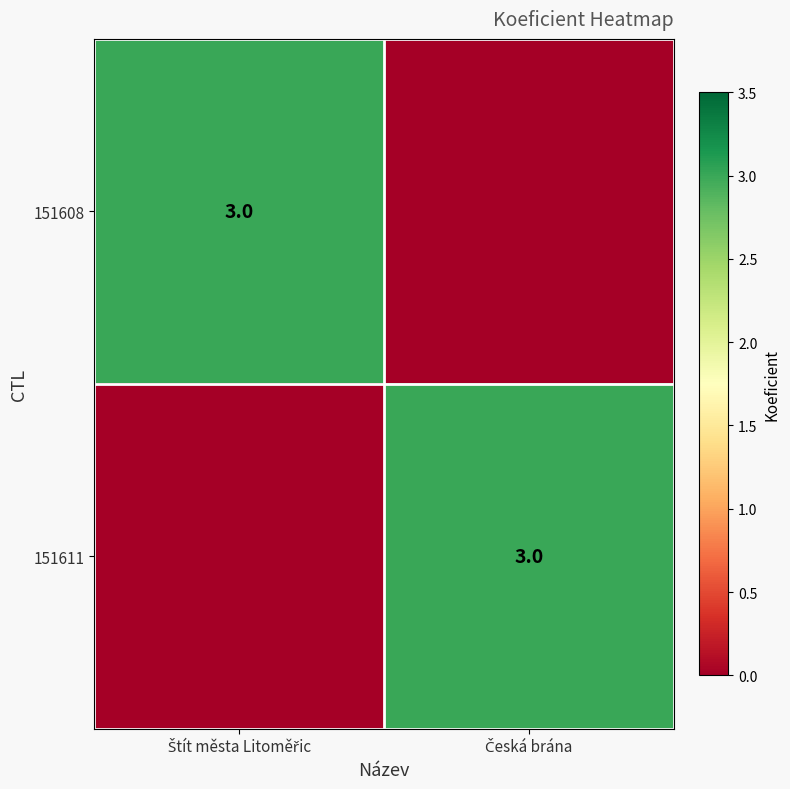

What is the spread (max minus min) of values at Česká brána?

3